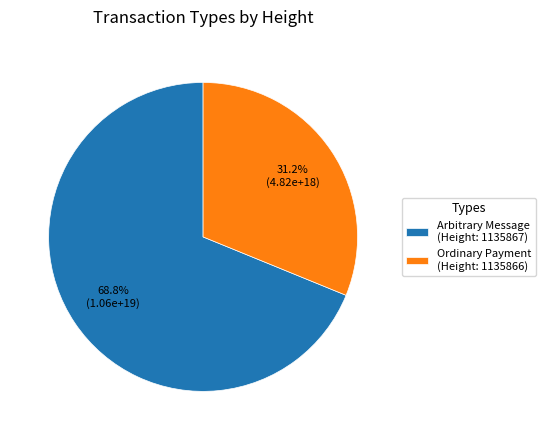

Do Ordinary Payment (Height: 1135866) and Arbitrary Message (Height: 1135867) together represent more than half of the pie?

Yes